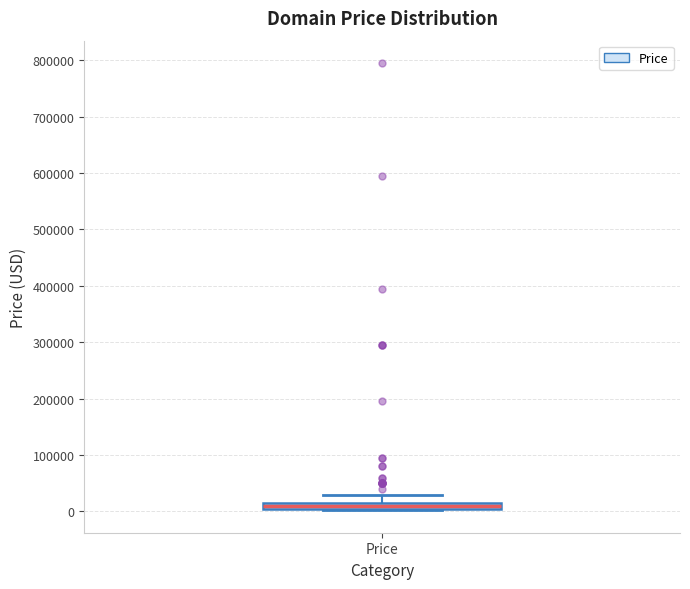

Where is the lower edge of the box for Price on the y-axis? The values are not printed on the chart, so give them approximately, as read against the axis.

0